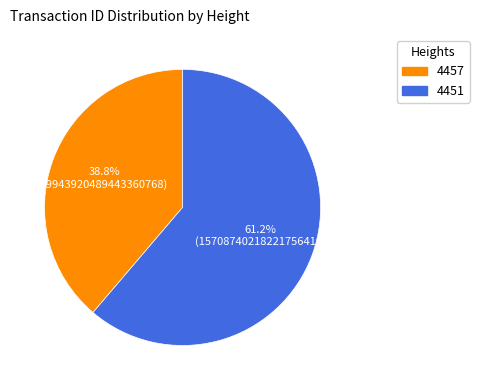

Which category has the smallest portion of the pie?

4457